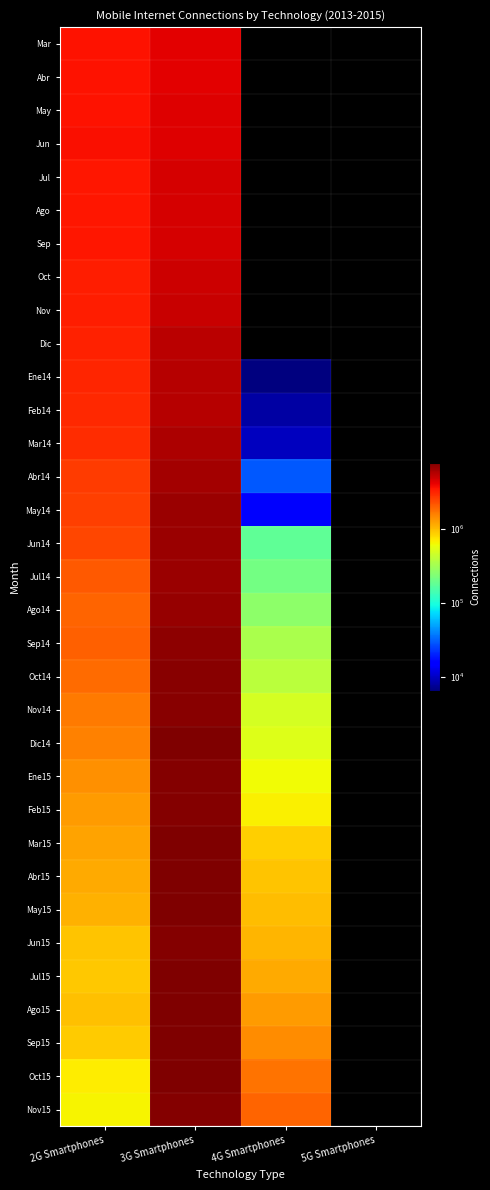

What is the spread (max minus min) of values at 4G Smartphones?

1966506